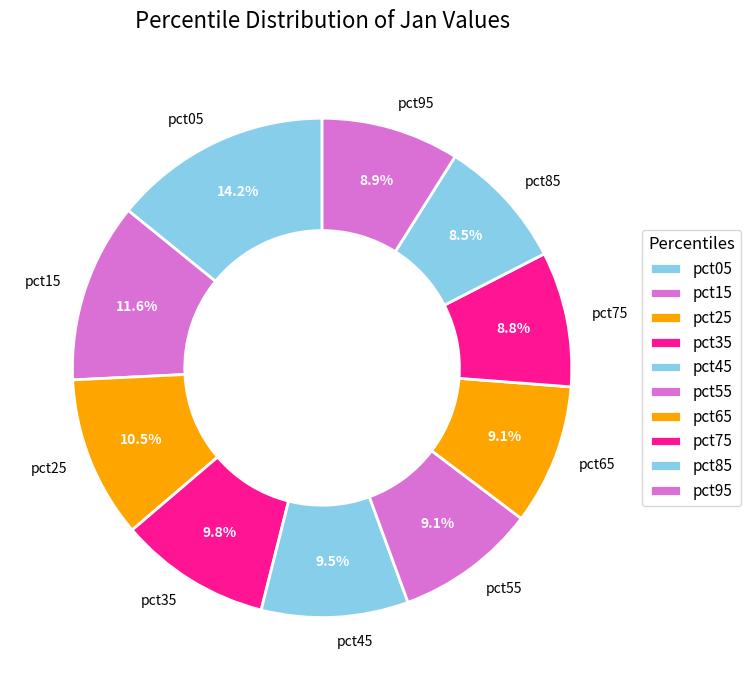

To the nearest percent, what is the combined percentage of pct25 and pct15?

22%